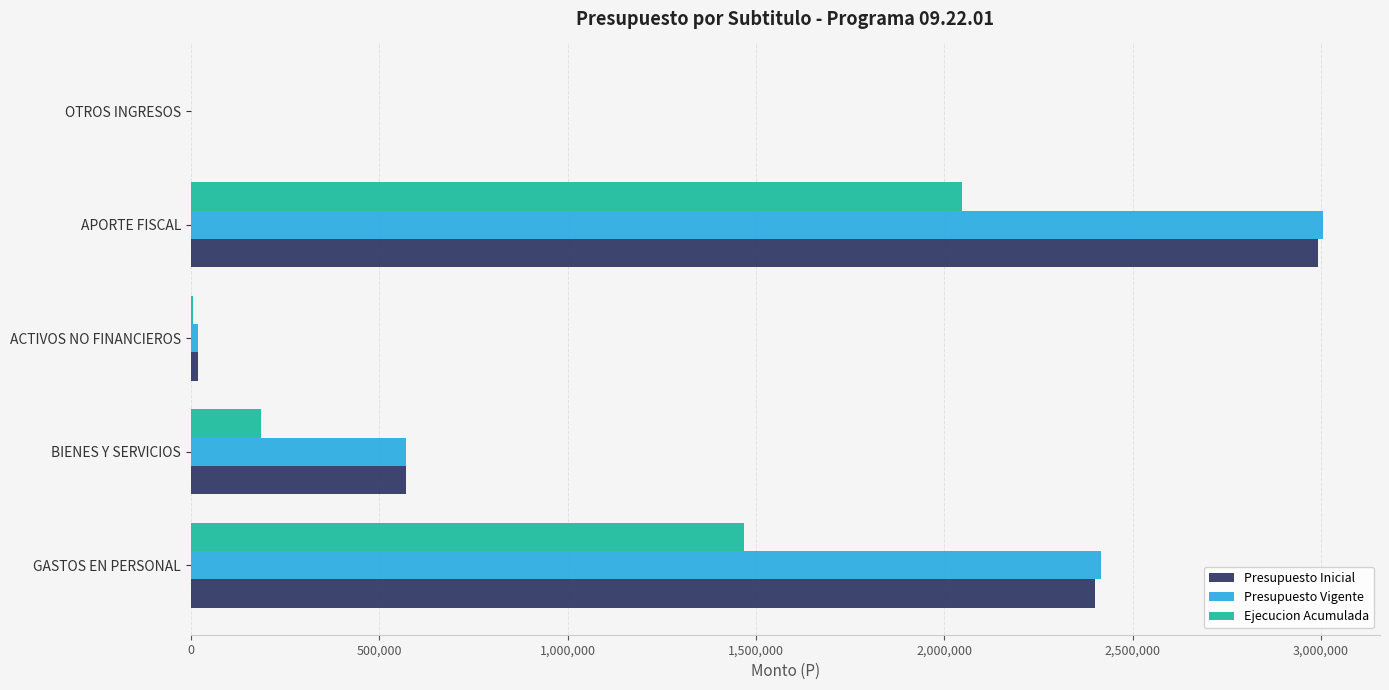

What is the sum of the Presupuesto Inicial values at BIENES Y SERVICIOS and GASTOS EN PERSONAL?

2973461